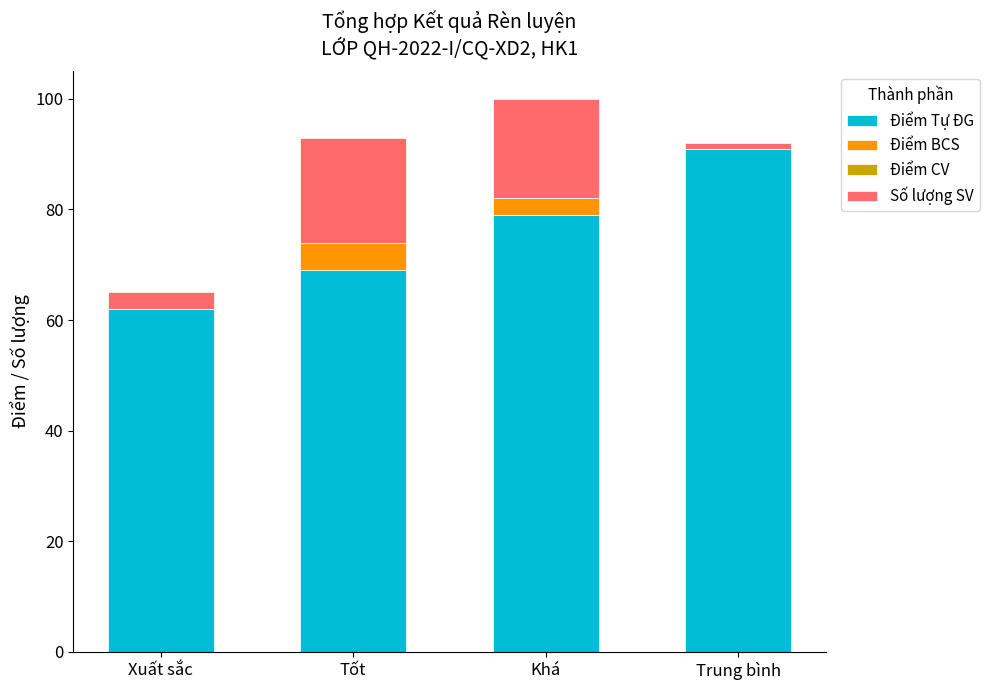

Are the bars grouped side by side (vs. stacked)?

No